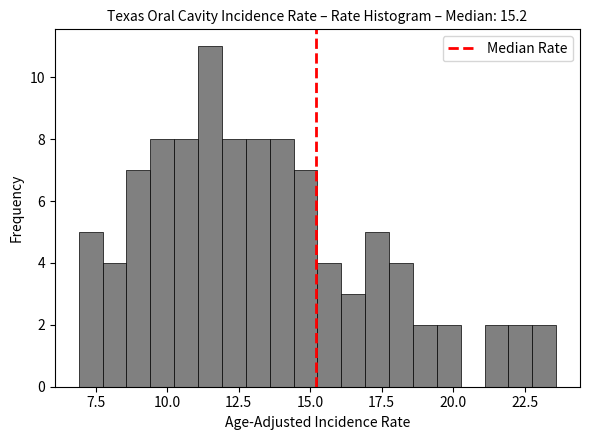

Around what value on the x-axis is the tallest bar? Give the approximate position of its centre, as read against the axis.

11.5